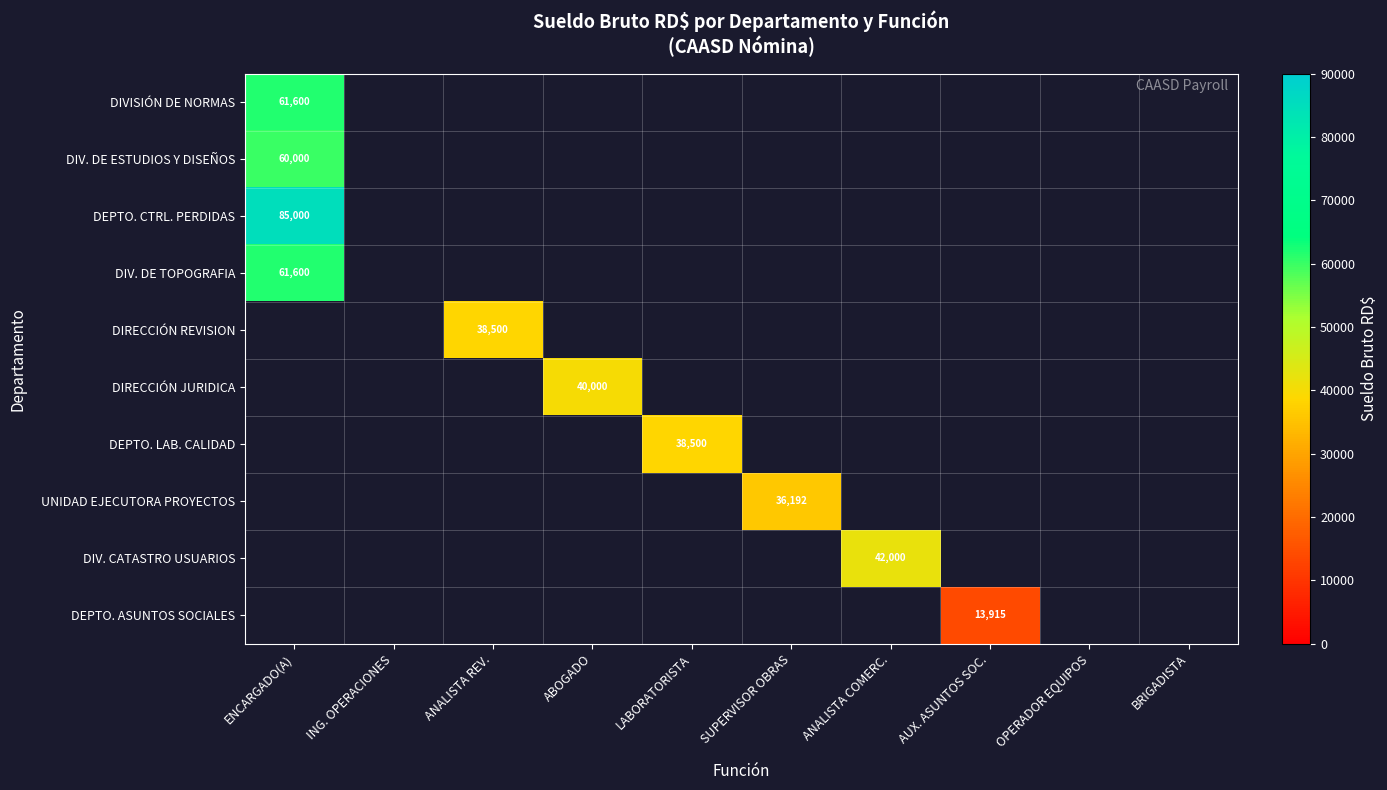

Count the number of categories in the chart.

10